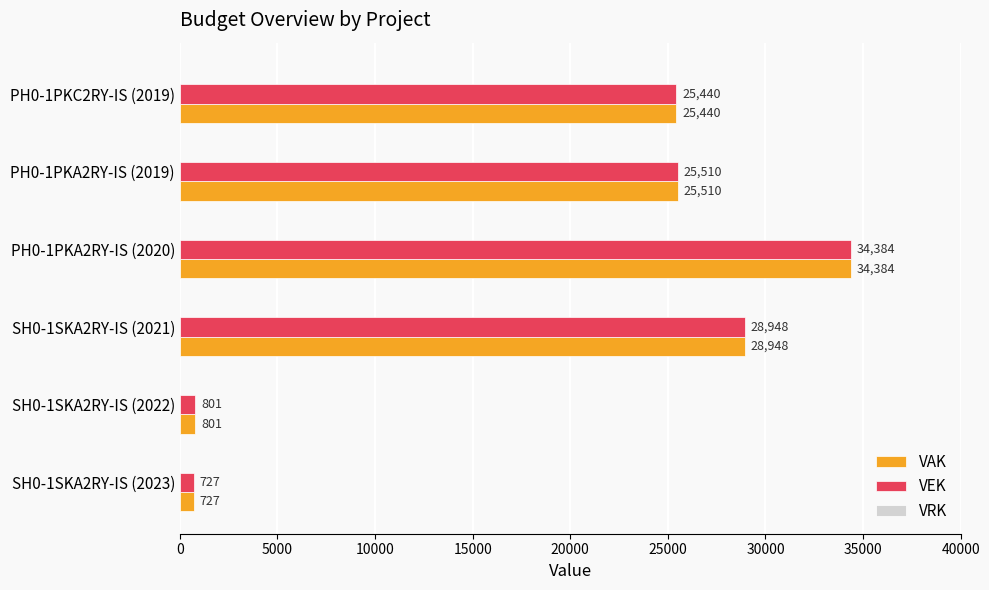

Count the number of data series in this chart.

2